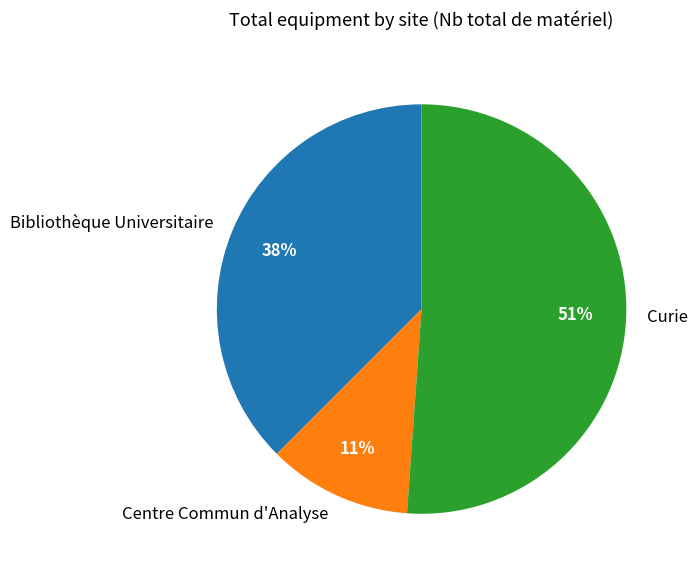

Combined, do Bibliothèque Universitaire and Centre Commun d'Analyse account for over 50%?

No